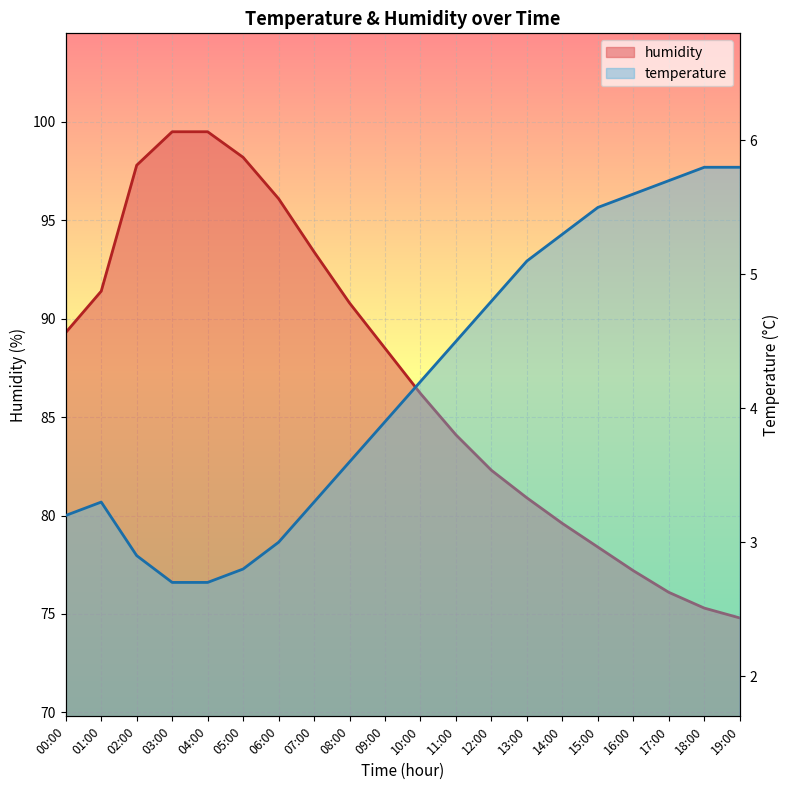

What are all the series names shown in the legend?

humidity, temperature